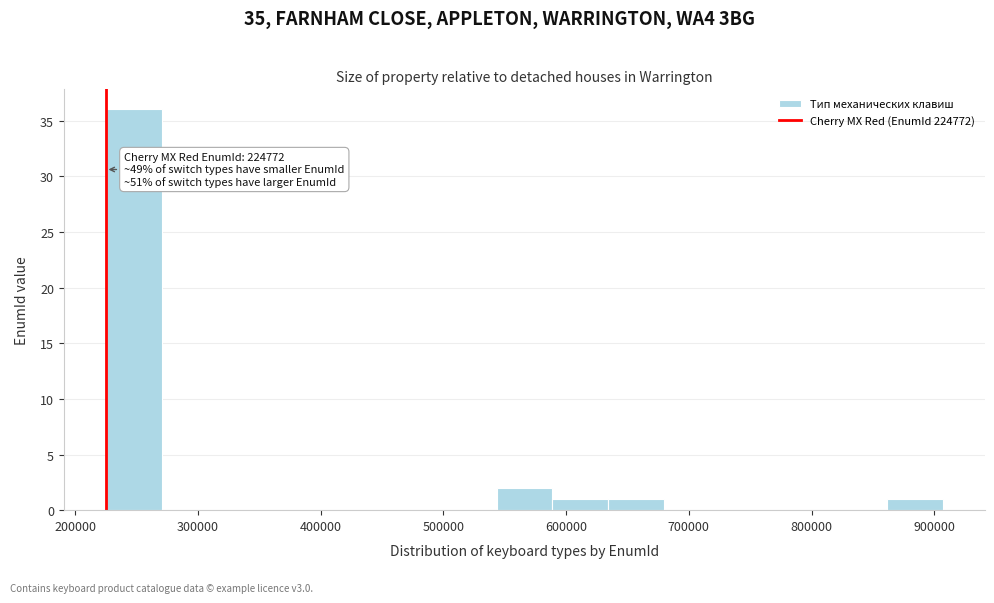

Which range on the x-axis has the tallest bar?

220000 to 270000